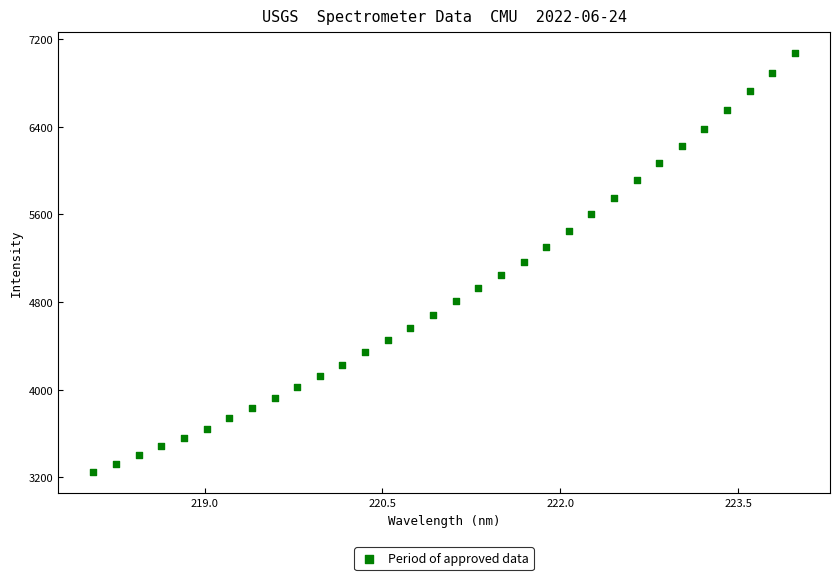

What is the range of Y values (max minus min)?

3825.9